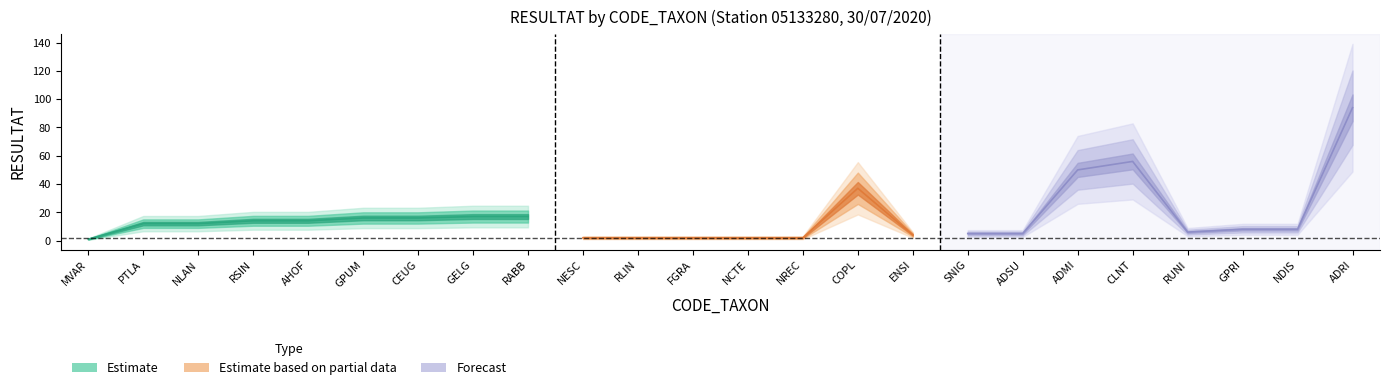

What is the maximum value shown in the chart?

94